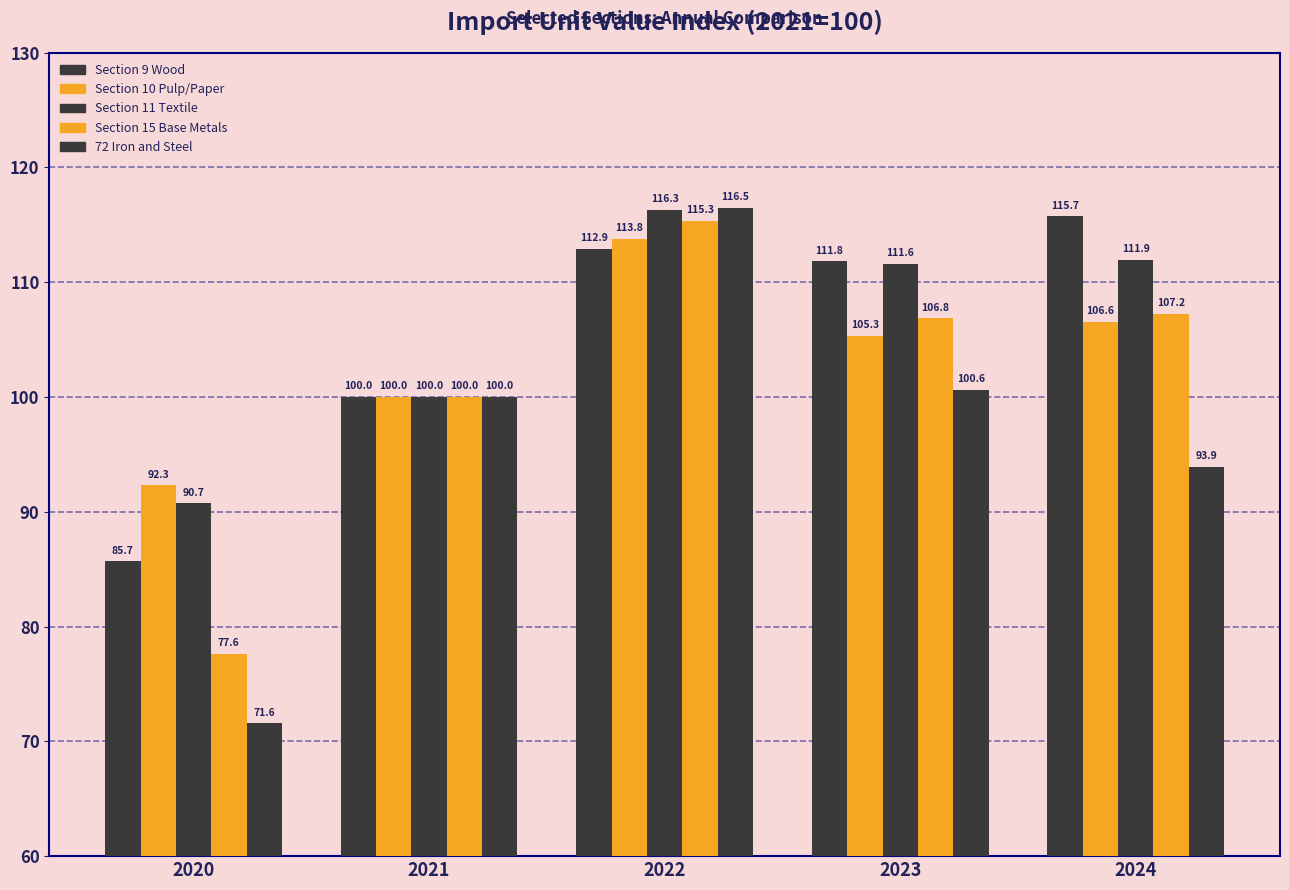

What is the total value across all series at 2023?

536.2